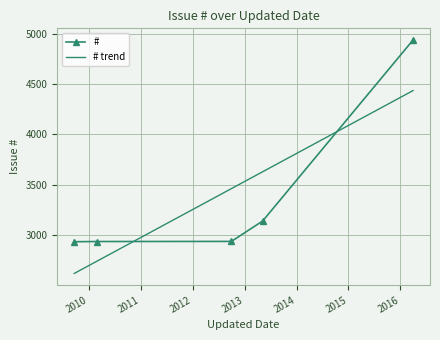

How many series are shown in this chart?

2